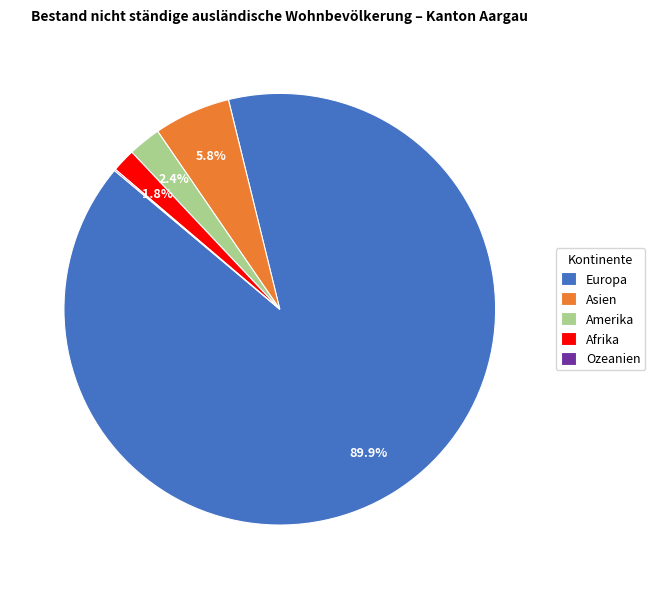

To the nearest percent, what is the average slice percentage?

20%